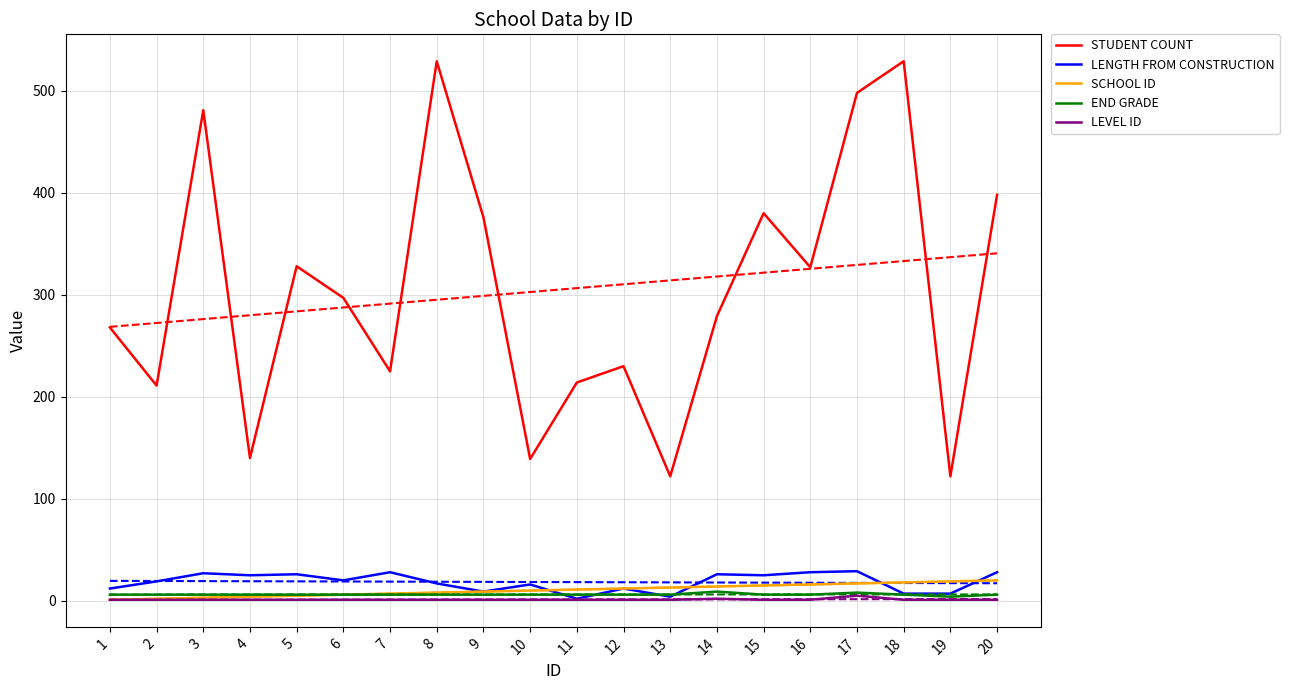

True or false: STUDENT COUNT and SCHOOL ID cross at least once.

False